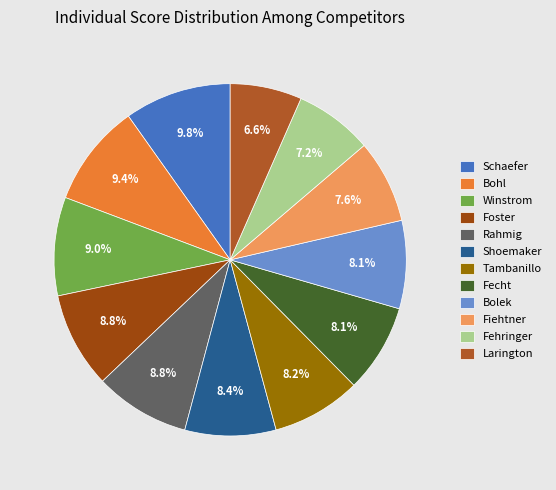

What percentage is the Foster slice, to the nearest percent?

9%